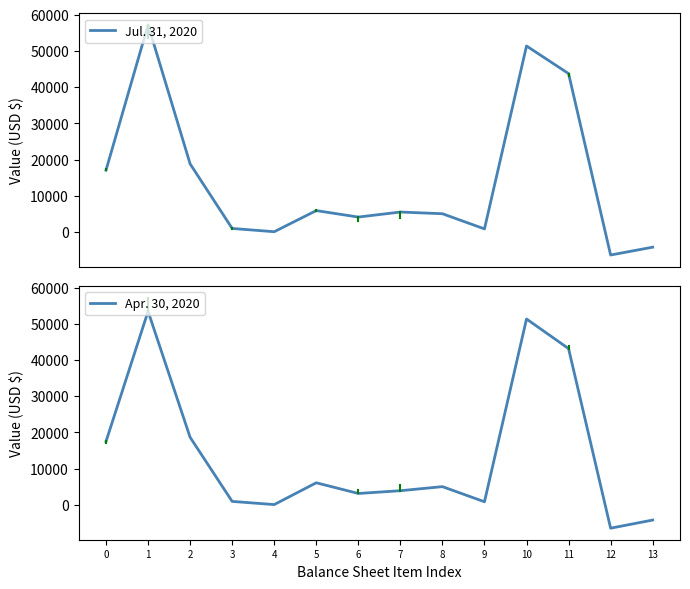

Which category has the highest value in the Jul. 31, 2020 series?

1